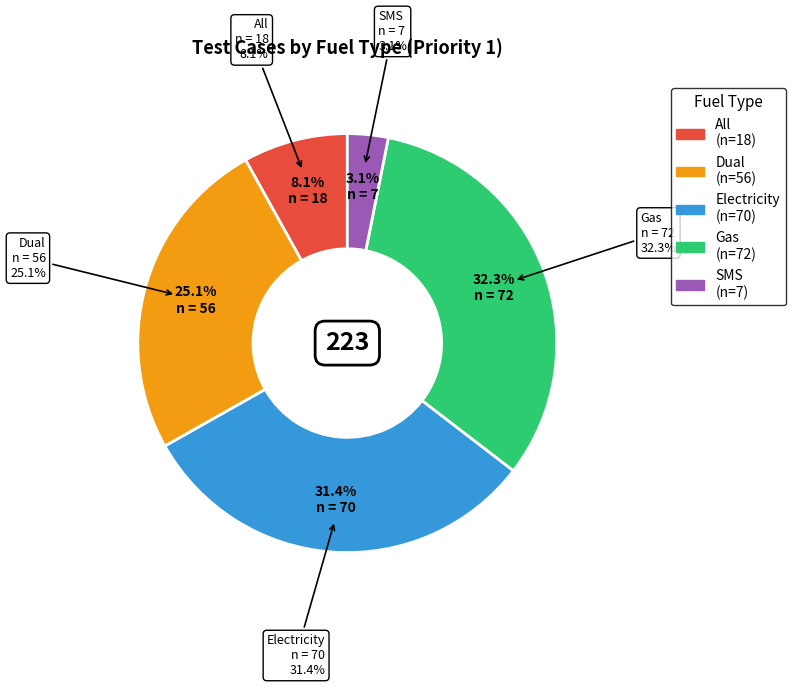

To the nearest percent, what percentage of the pie is All?

8%